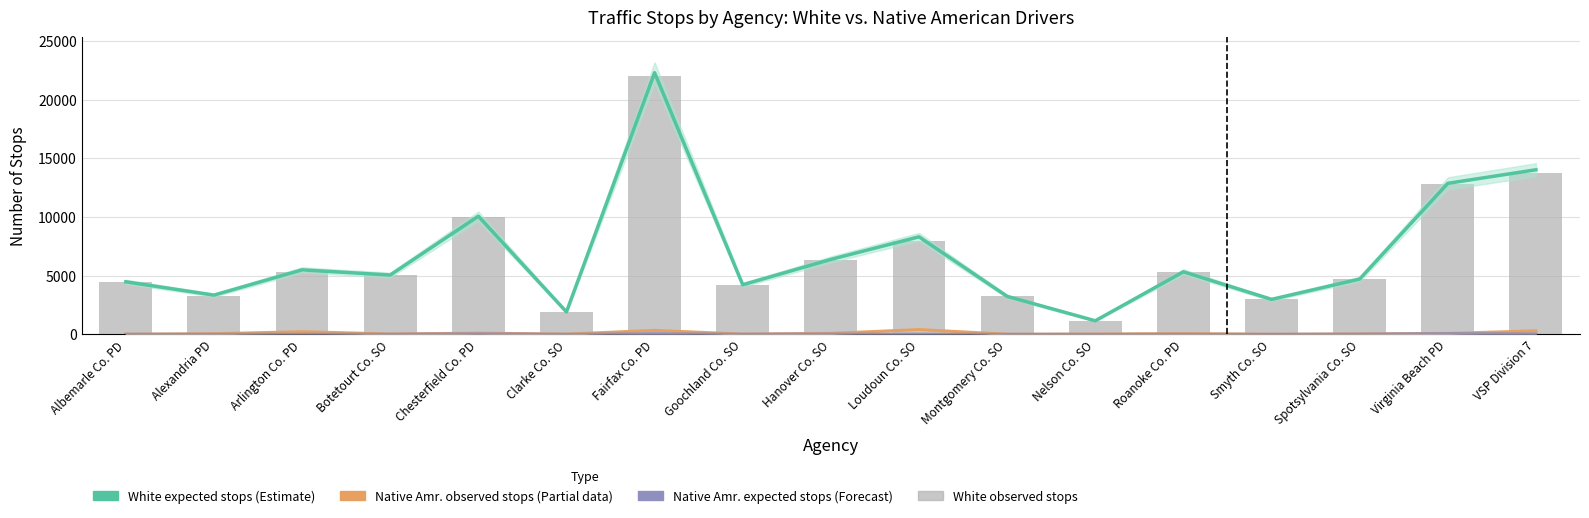

Reading right to left, extract all data points from this chart.

White expected stops (Estimate): VSP Division 7=14035.1	Virginia Beach PD=12879.5	Spotsylvania Co. SO=4722.0	Smyth Co. SO=2989.3	Roanoke Co. PD=5340.8	Nelson Co. SO=1164.7	Montgomery Co. SO=3246.6	Loudoun Co. SO=8319.3	Hanover Co. SO=6396.3	Goochland Co. SO=4233.9	Fairfax Co. PD=22305.5	Clarke Co. SO=1918.6	Chesterfield Co. PD=10078.7	Botetourt Co. SO=5063.5	Arlington Co. PD=5505.0	Alexandria PD=3351.7	Albemarle Co. PD=4488.3
Native Amr. observed stops (Partial): VSP Division 7=304.0	Virginia Beach PD=88.0	Spotsylvania Co. SO=42.0	Smyth Co. SO=17.0	Roanoke Co. PD=70.0	Nelson Co. SO=33.0	Montgomery Co. SO=20.0	Loudoun Co. SO=413.0	Hanover Co. SO=91.0	Goochland Co. SO=28.0	Fairfax Co. PD=346.0	Clarke Co. SO=29.0	Chesterfield Co. PD=110.0	Botetourt Co. SO=38.0	Arlington Co. PD=234.0	Alexandria PD=59.0	Albemarle Co. PD=24.0
Native Amr. expected stops (Forecast): VSP Division 7=45.9	Virginia Beach PD=63.5	Spotsylvania Co. SO=20.0	Smyth Co. SO=6.7	Roanoke Co. PD=12.2	Nelson Co. SO=7.3	Montgomery Co. SO=8.4	Loudoun Co. SO=22.7	Hanover Co. SO=29.7	Goochland Co. SO=15.1	Fairfax Co. PD=59.5	Clarke Co. SO=9.4	Chesterfield Co. PD=43.3	Botetourt Co. SO=14.5	Arlington Co. PD=17.0	Alexandria PD=12.3	Albemarle Co. PD=10.7
White observed stops: VSP Division 7=13777.0	Virginia Beach PD=12855.0	Spotsylvania Co. SO=4700.0	Smyth Co. SO=2979.0	Roanoke Co. PD=5283.0	Nelson Co. SO=1139.0	Montgomery Co. SO=3235.0	Loudoun Co. SO=7929.0	Hanover Co. SO=6335.0	Goochland Co. SO=4221.0	Fairfax Co. PD=22019.0	Clarke Co. SO=1899.0	Chesterfield Co. PD=10012.0	Botetourt Co. SO=5040.0	Arlington Co. PD=5288.0	Alexandria PD=3305.0	Albemarle Co. PD=4475.0